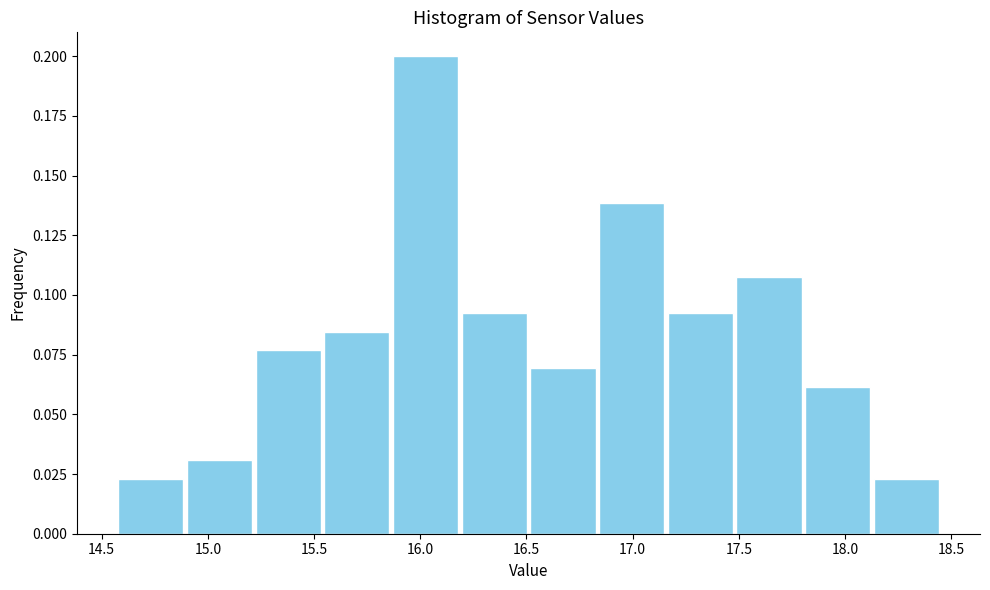

Reading left to right, list every bar in this chart as the range it spans on the x-axis followed by its height. Neither the bar edges nor the heights are printed on the chart, so give them approximately, as read against the axes.

14.55 to 14.90: 0.025
14.90 to 15.20: 0.030
15.20 to 15.55: 0.075
15.55 to 15.85: 0.085
15.85 to 16.20: 0.200
16.20 to 16.50: 0.090
16.50 to 16.85: 0.070
16.85 to 17.15: 0.140
17.15 to 17.50: 0.090
17.50 to 17.80: 0.110
17.80 to 18.15: 0.060
18.15 to 18.45: 0.025